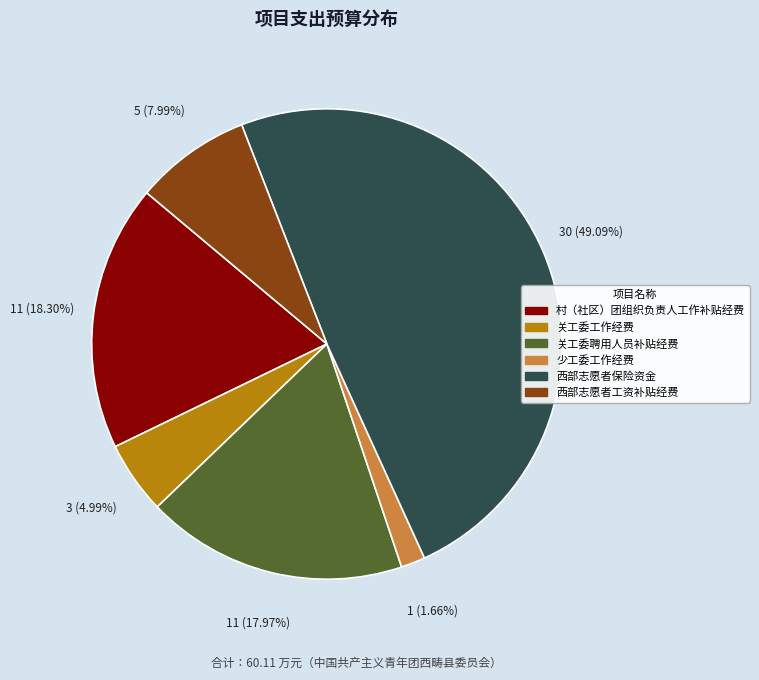

To the nearest percent, what is the average slice percentage?

17%